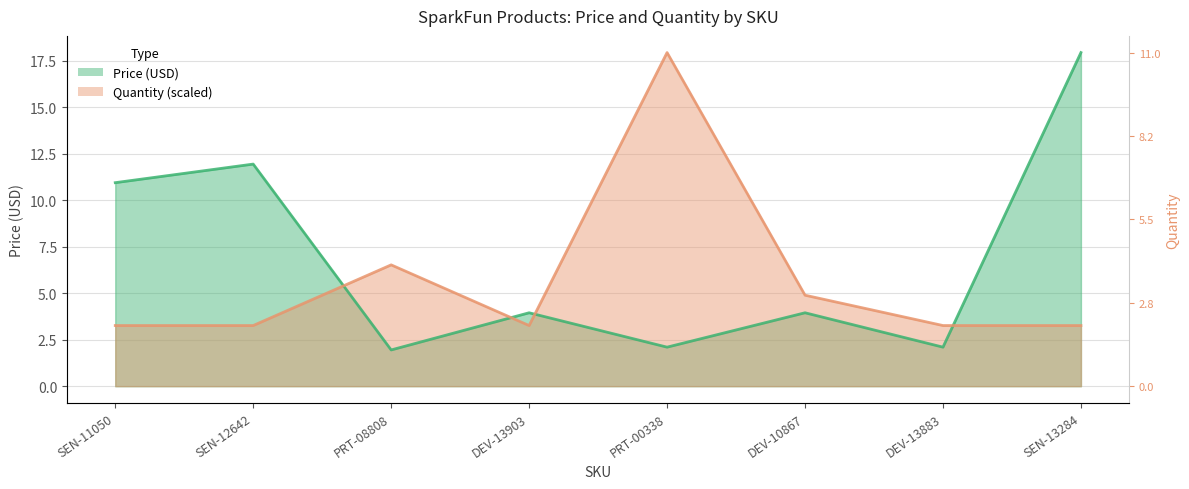

Rank the series by their average value, from lowest to highest.

Quantity, Price (USD)